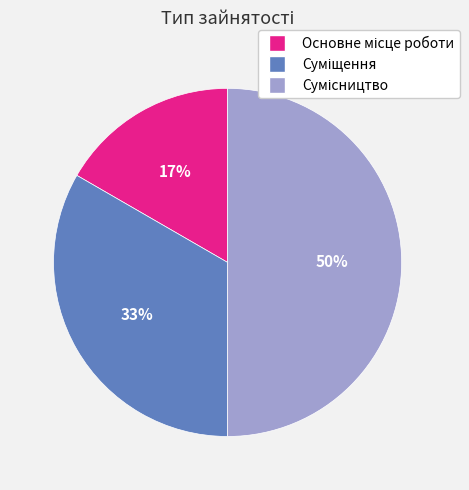

To the nearest percent, what is the average slice percentage?

33%